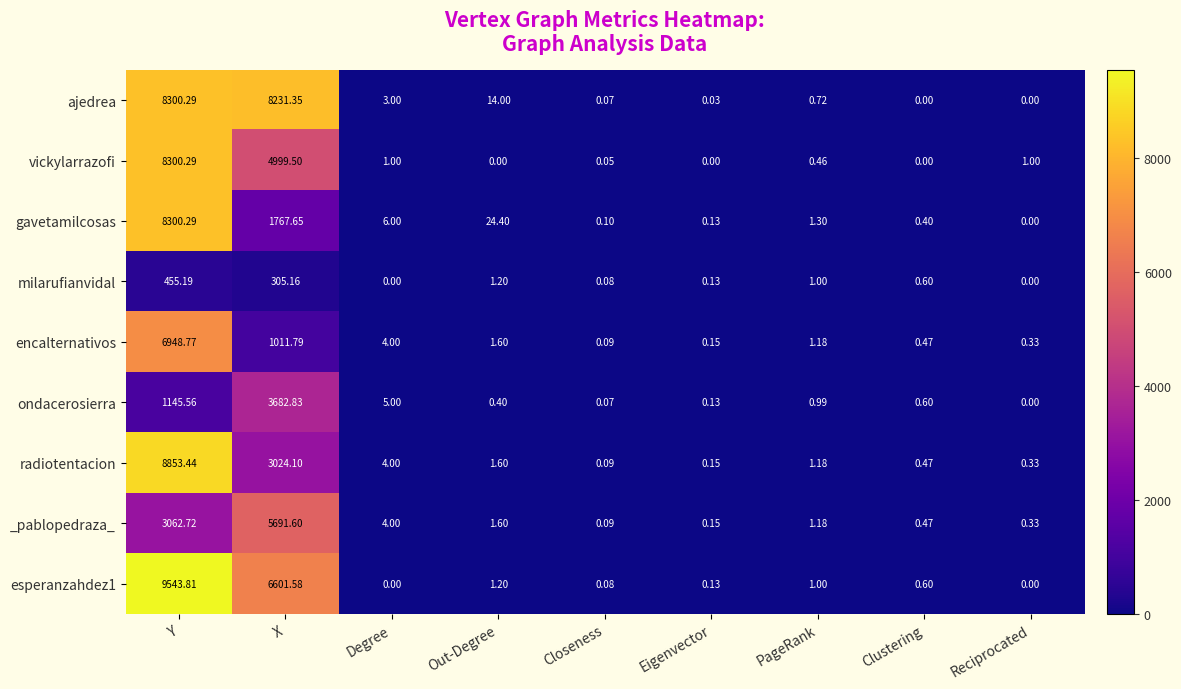

Count the number of categories in the chart.

9